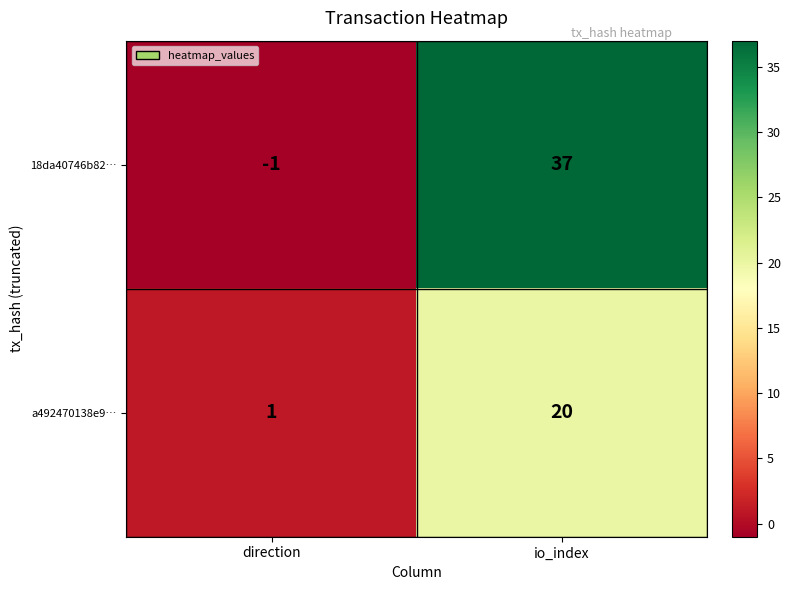

What is the difference between the 18da40746b82… values at io_index and direction?

38